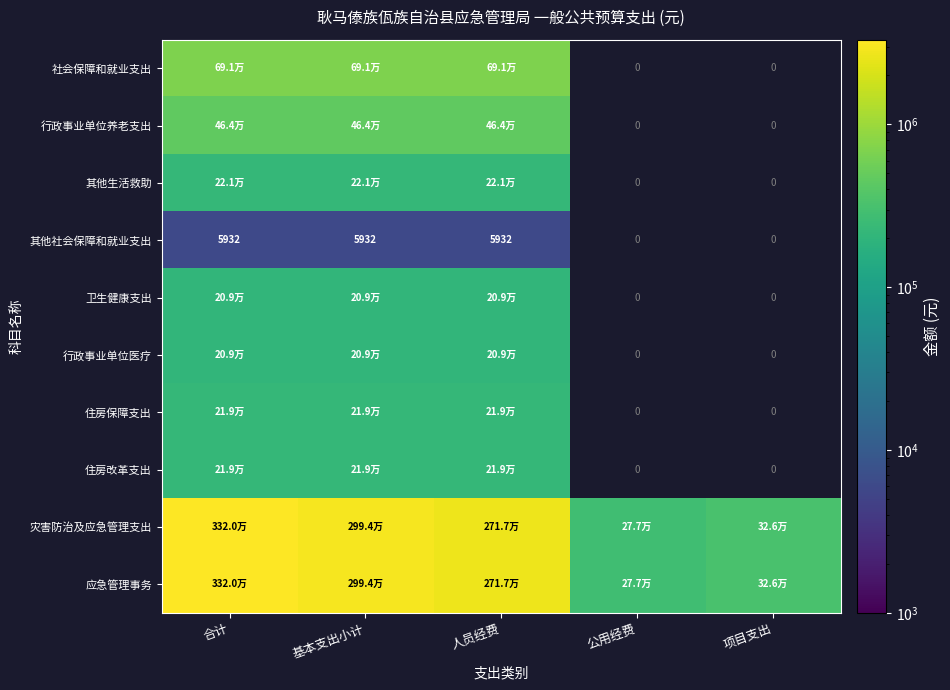

How many categories are shown in the chart?

5